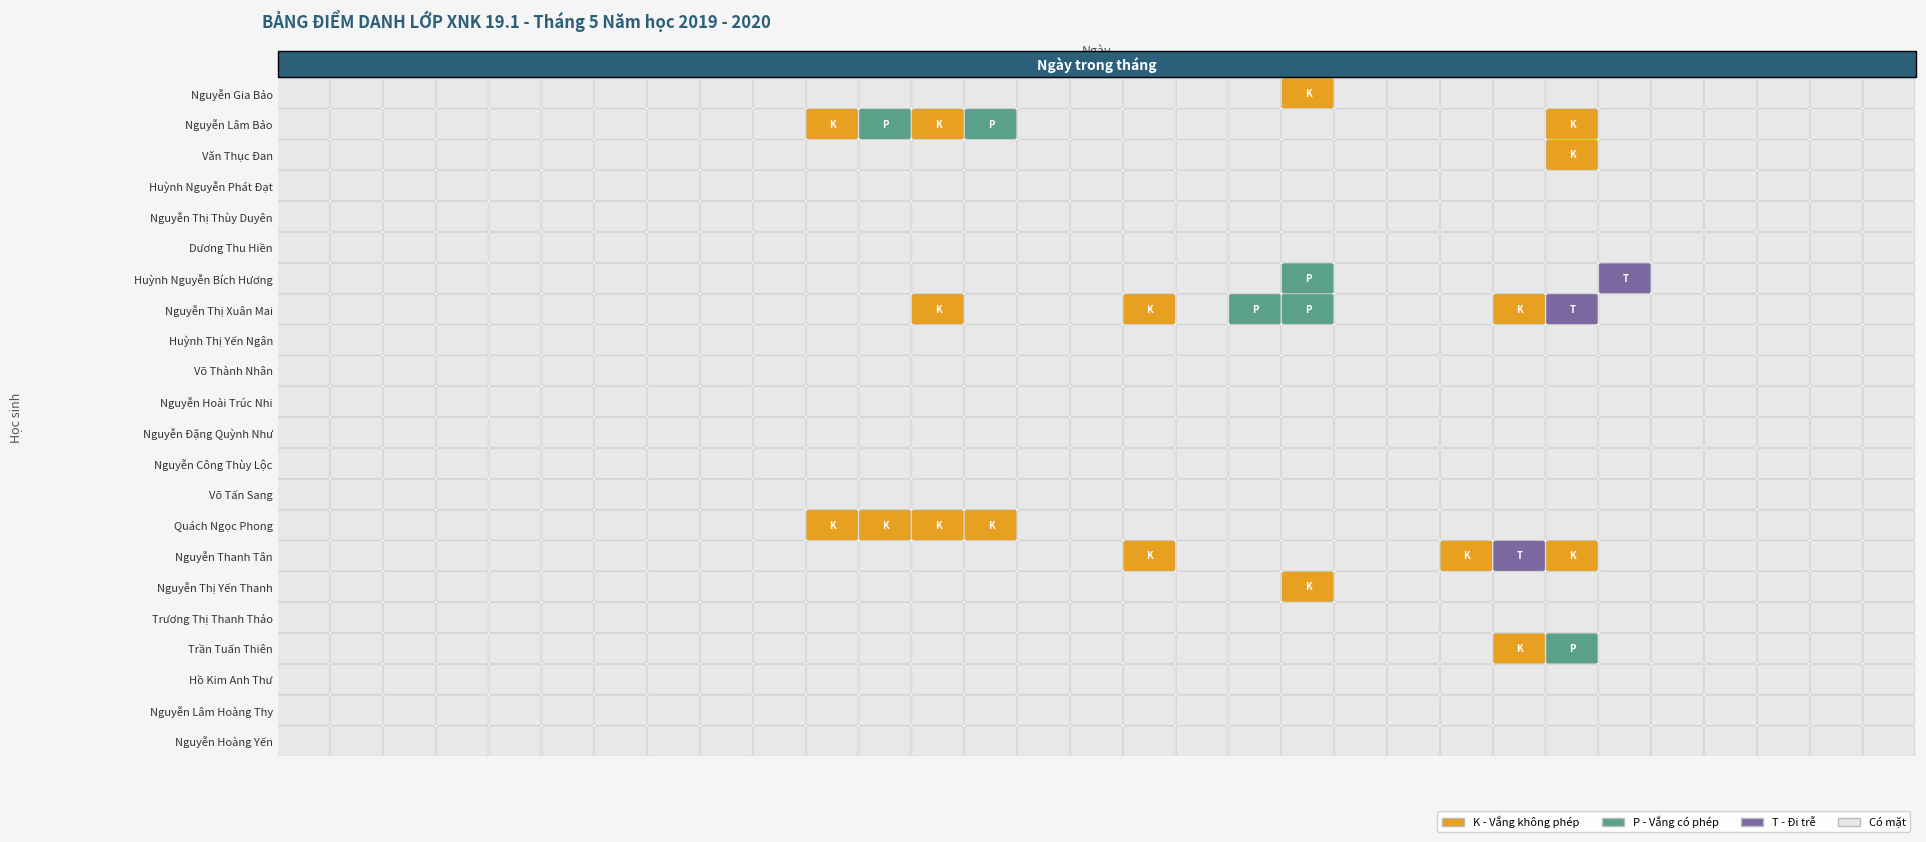

How many categories are shown in the chart?

31